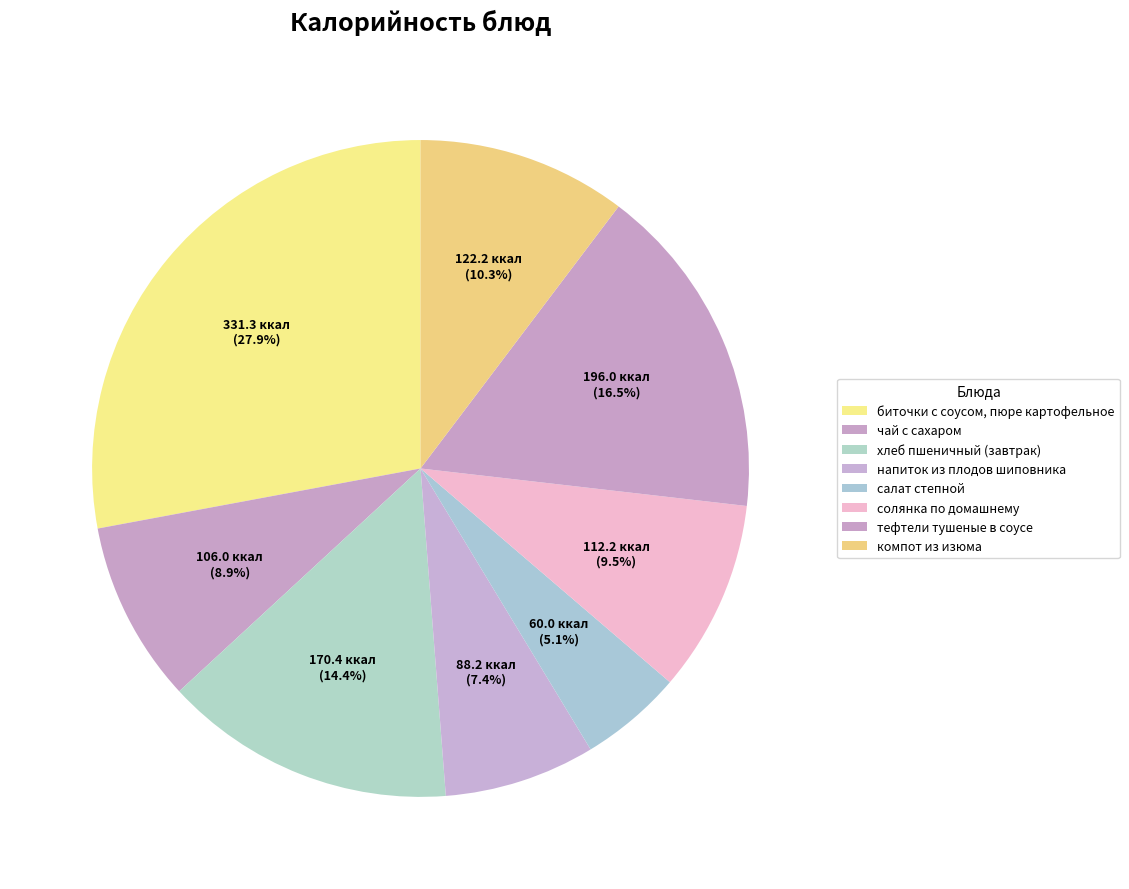

Does any single category account for the majority?

No